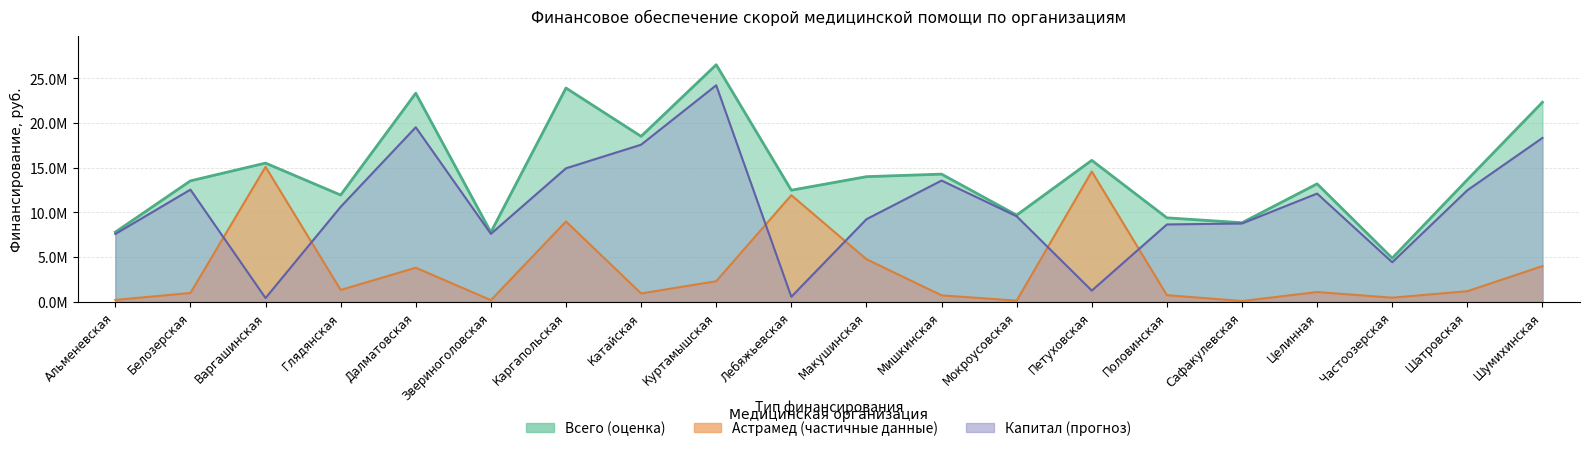

True or false: Всего, руб. and Астрамед (финансирование) intersect in this chart.

False